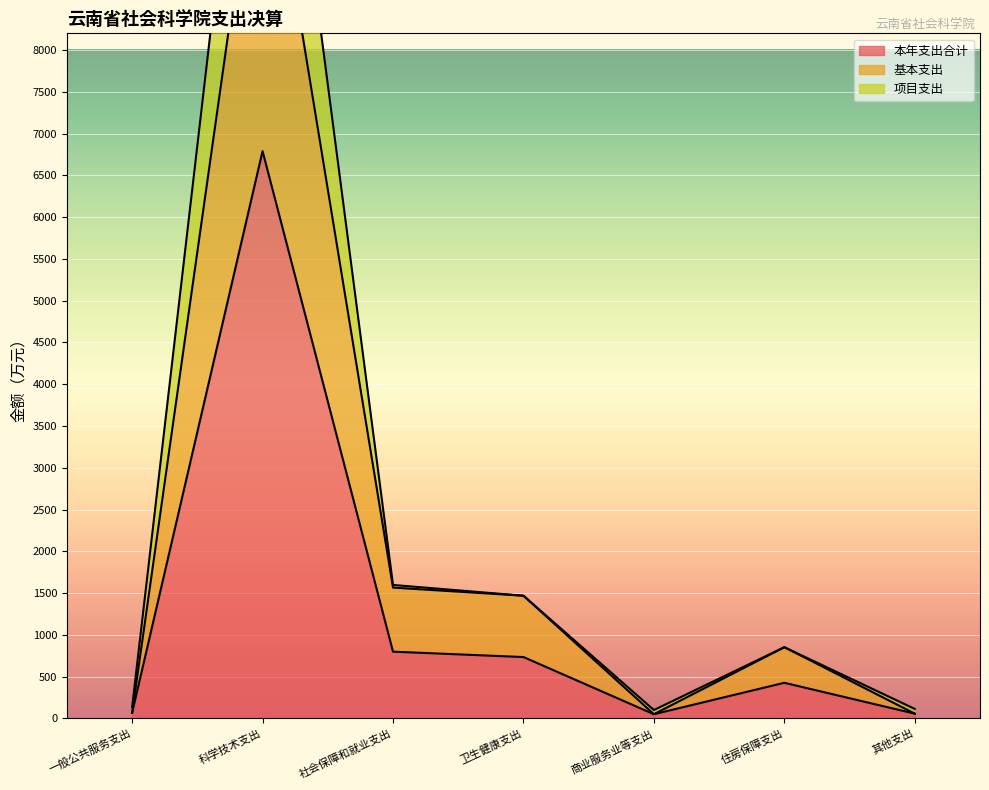

Is the value of 项目支出 at 卫生健康支出 greater than the value of 基本支出 at 商业服务业等支出?

Yes